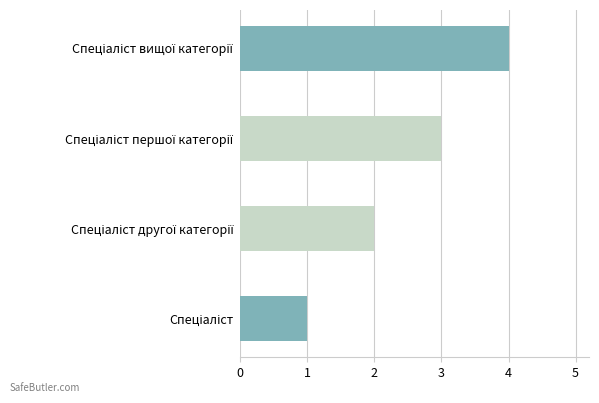

What is the maximum value shown in the chart?

4